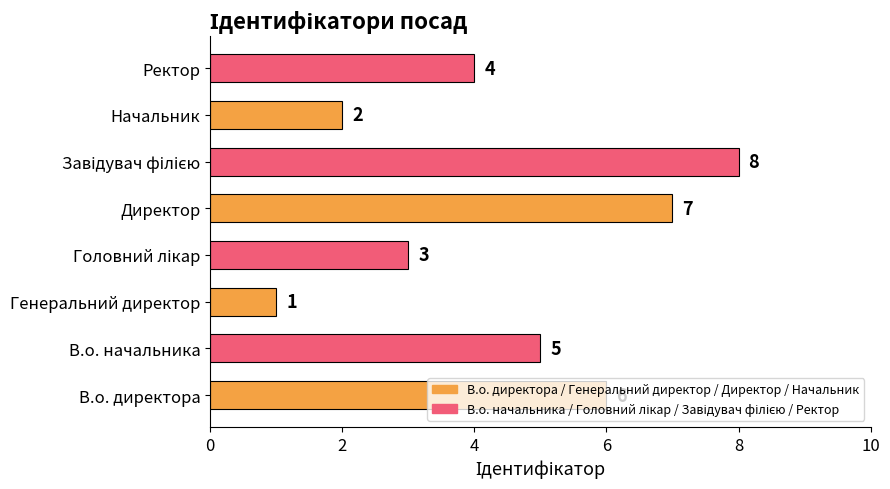

What is the change in value from Директор to Ректор?

-3